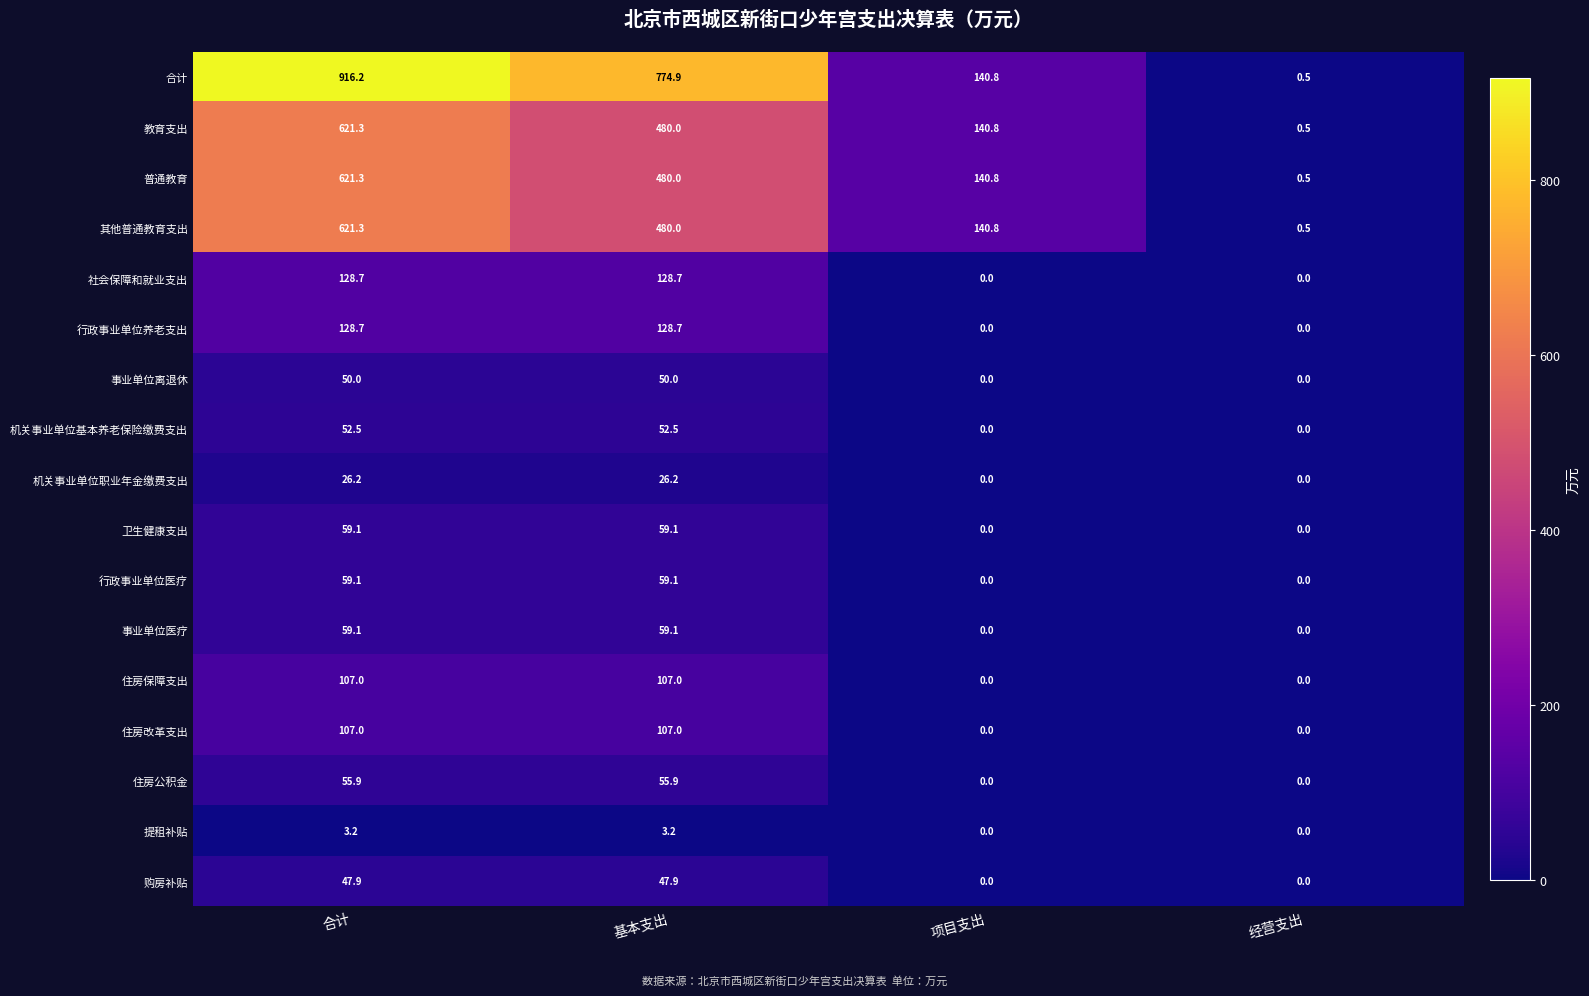

What is the difference between the second highest and second lowest values in the 合计 series?

634.1